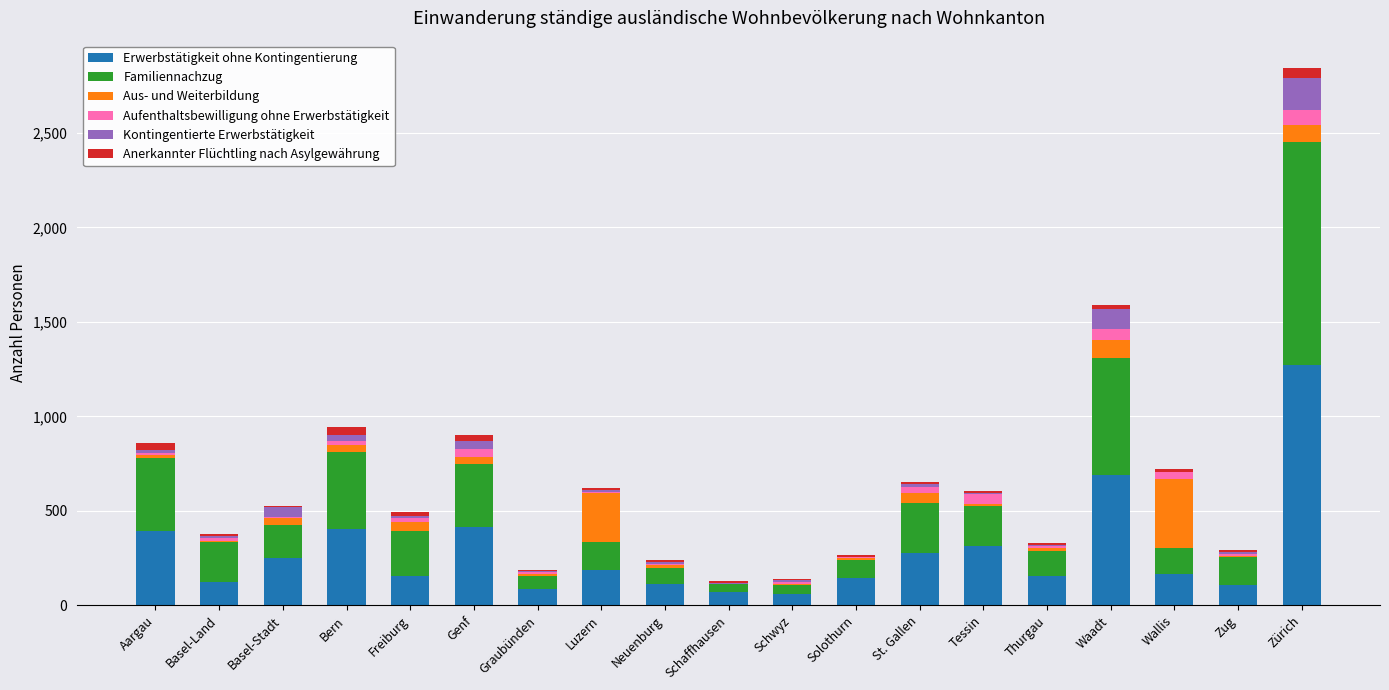

Is it true that Erwerbstätigkeit ohne Kontingentierung equals 252 at Basel-Stadt?

True